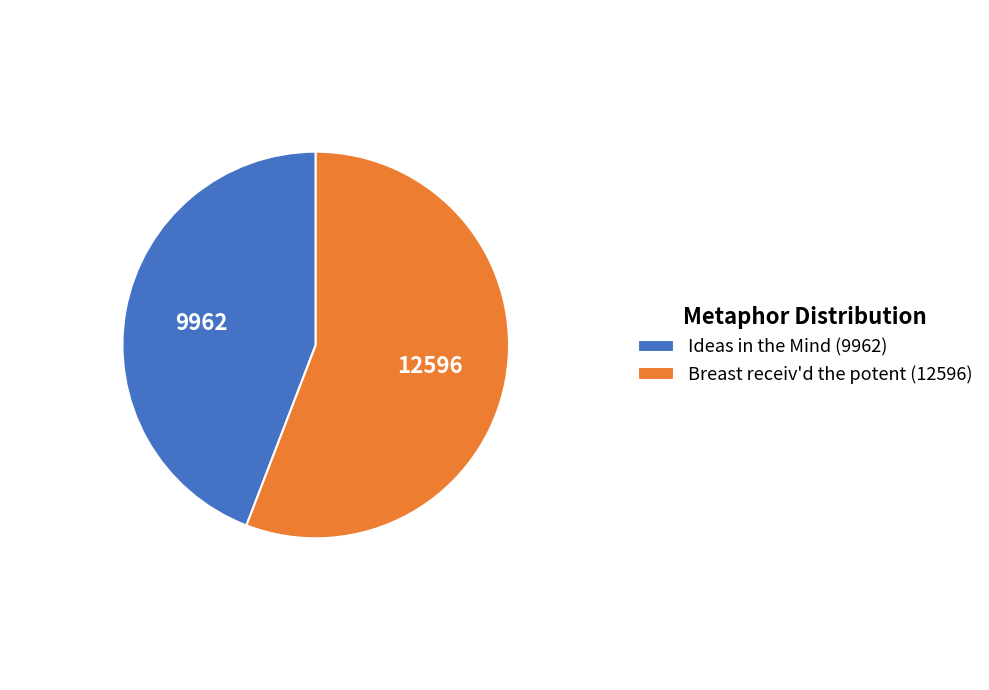

How many slices are in this pie chart?

2